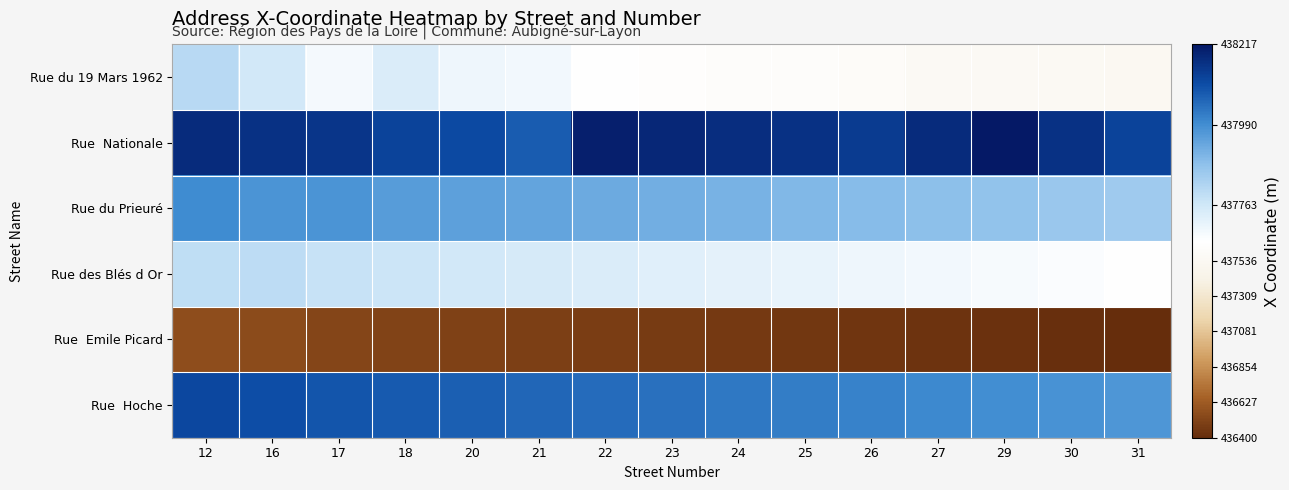

Which series has the largest total across all categories?

Rue Nationale